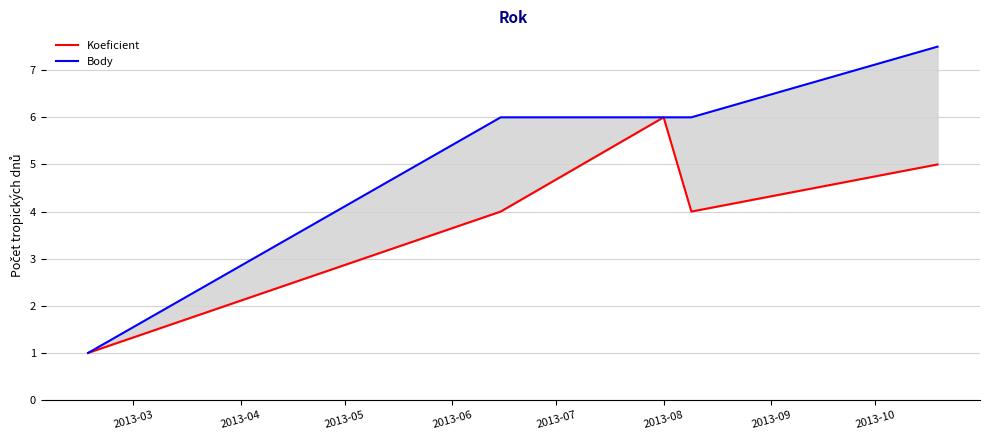

Which series has the largest total across all categories?

Body